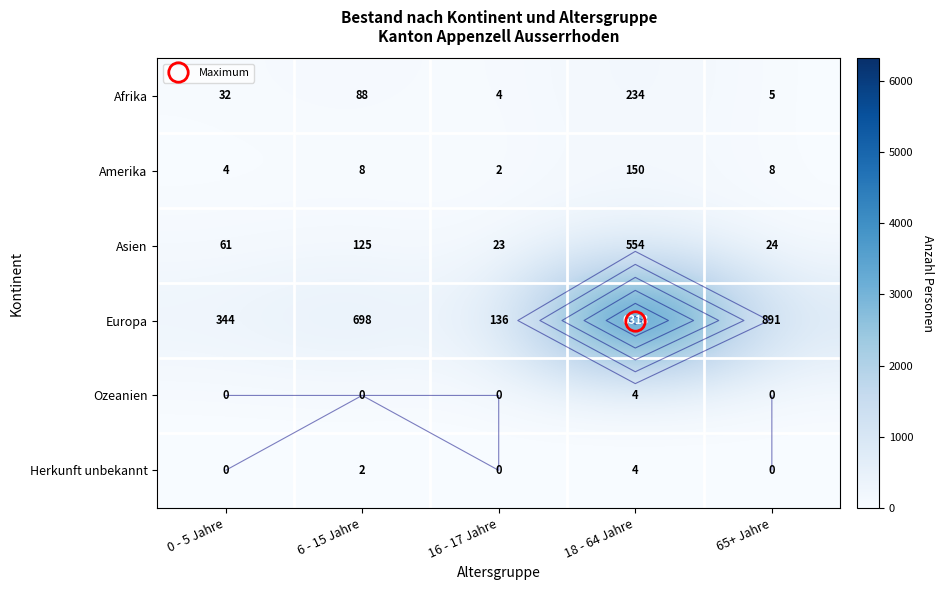

What is the approximate value of Asien at 0 - 5 Jahre, to the nearest 100?

100